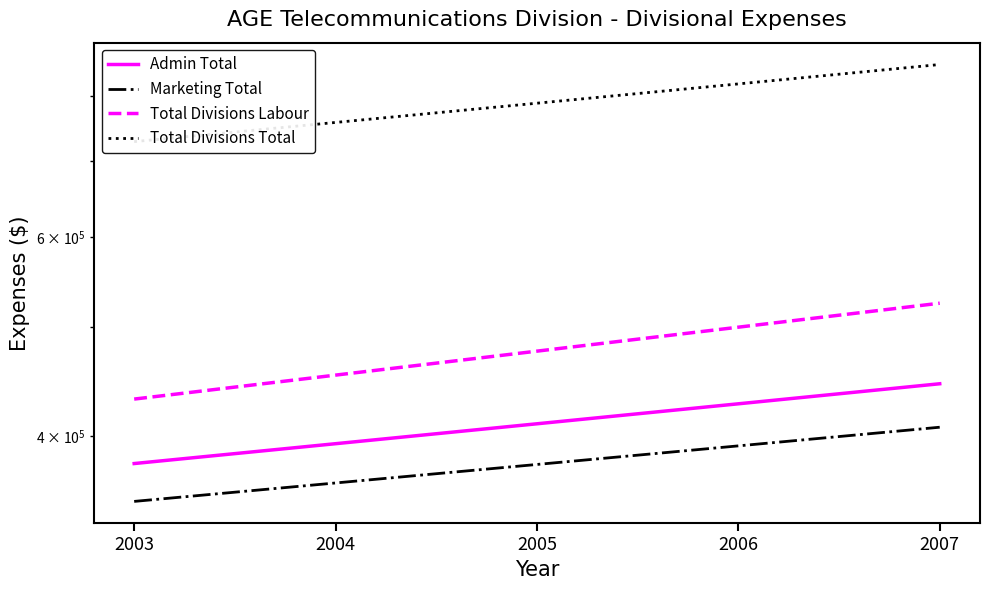

How many categories are shown in the chart?

5